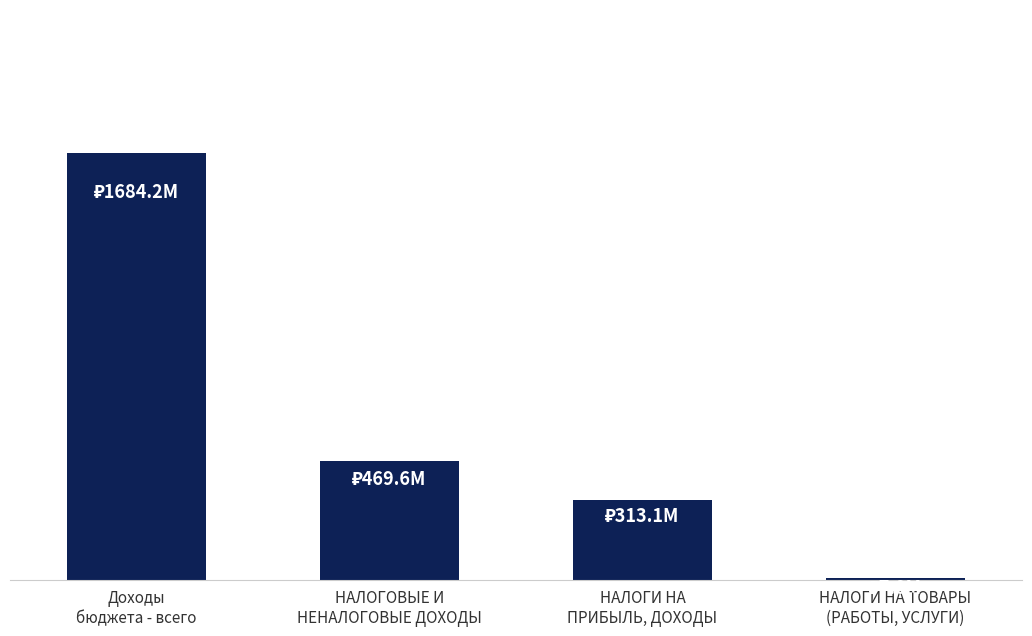

Reading right to left, what are all the values shown in this chart?

6969766.6	313097727.9	469589078.3	1684234478.3